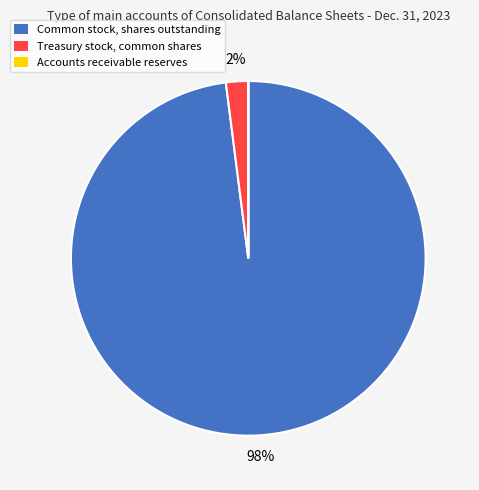

Which slice represents more than half of the pie?

Common stock, shares outstanding